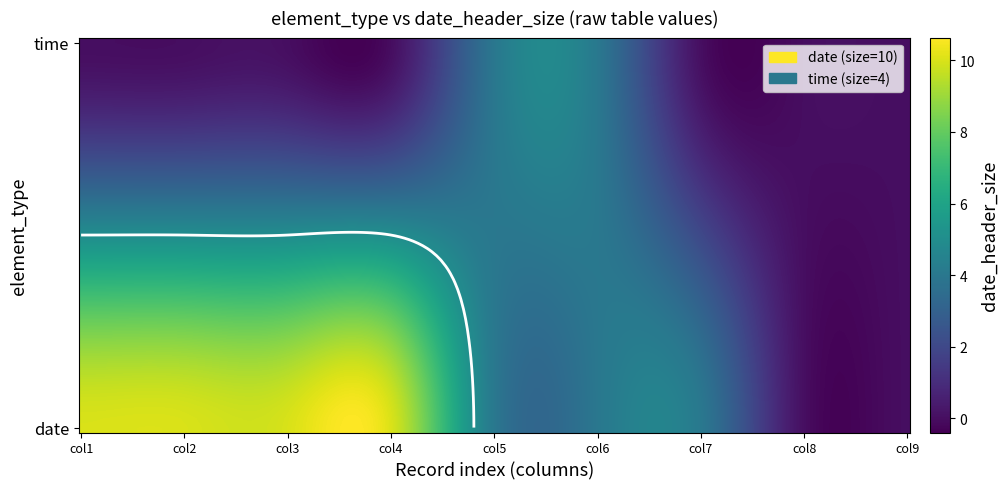

Is the value of time_row0 at 6 greater than the value of date_row1 at 3?

No